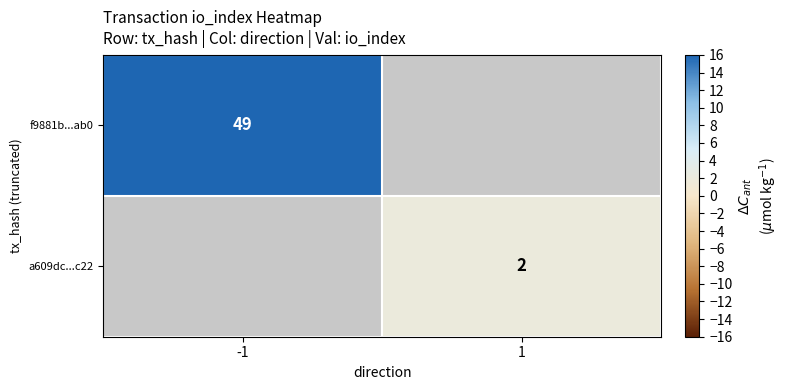

The value of a609dc...c22 at 1 is 2. True or false?

True